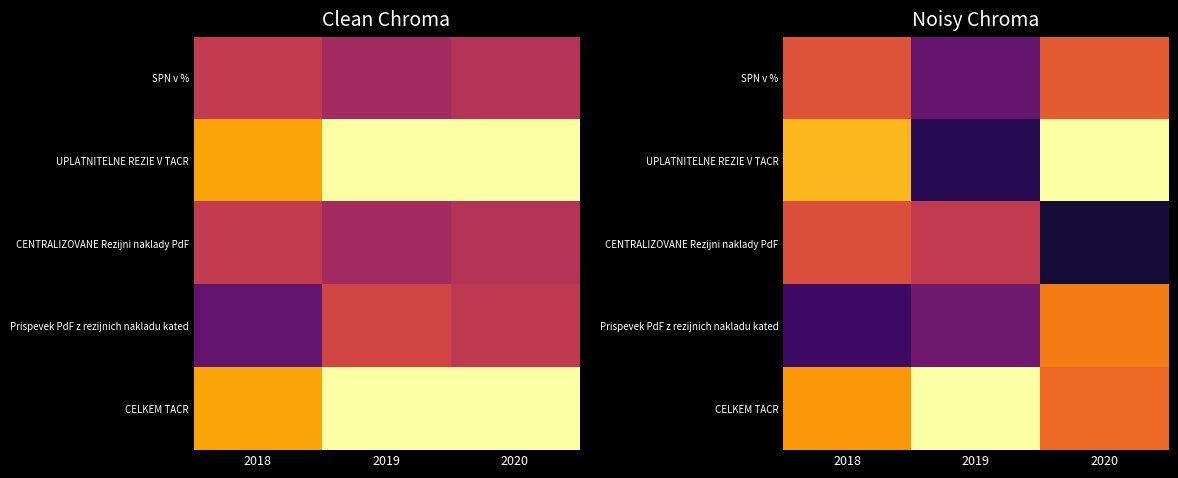

At how many categories does at least one series exceed 19?

3